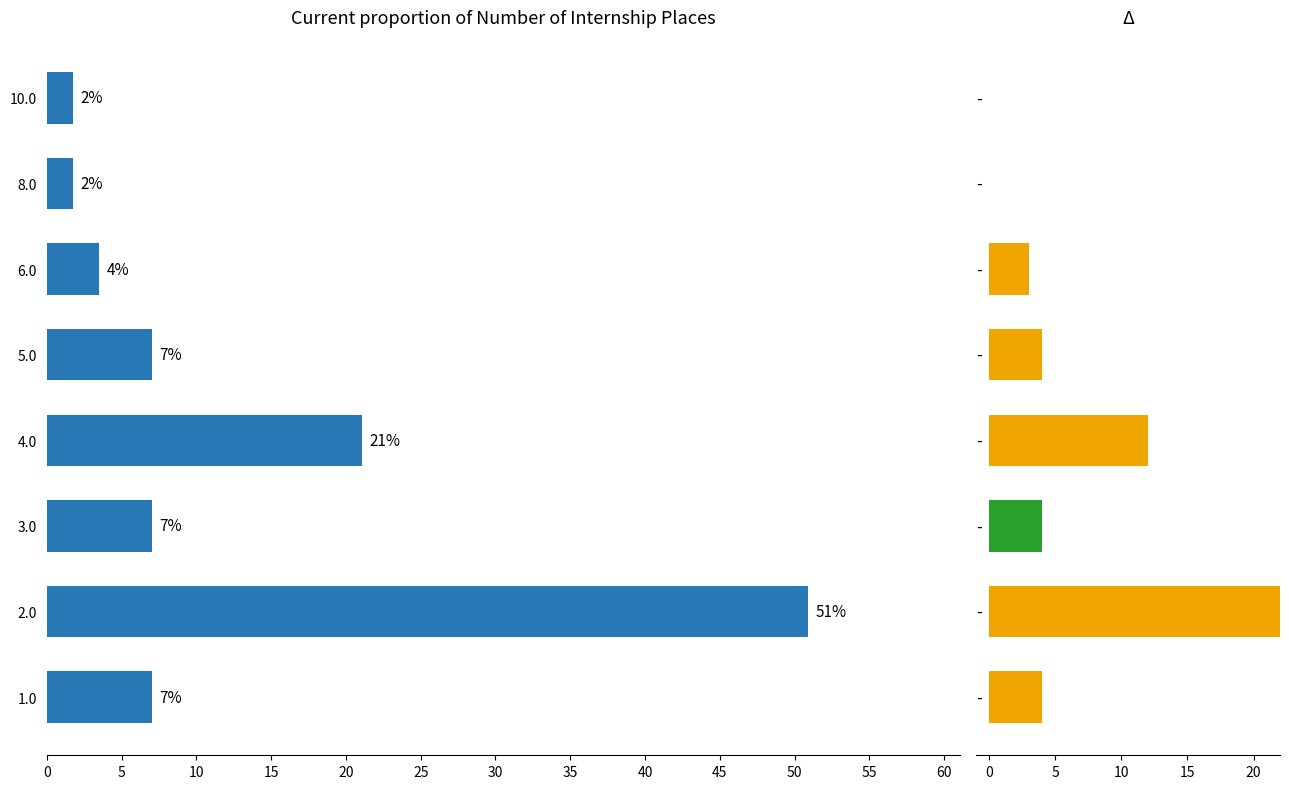

What is the sum of all values?

100.0